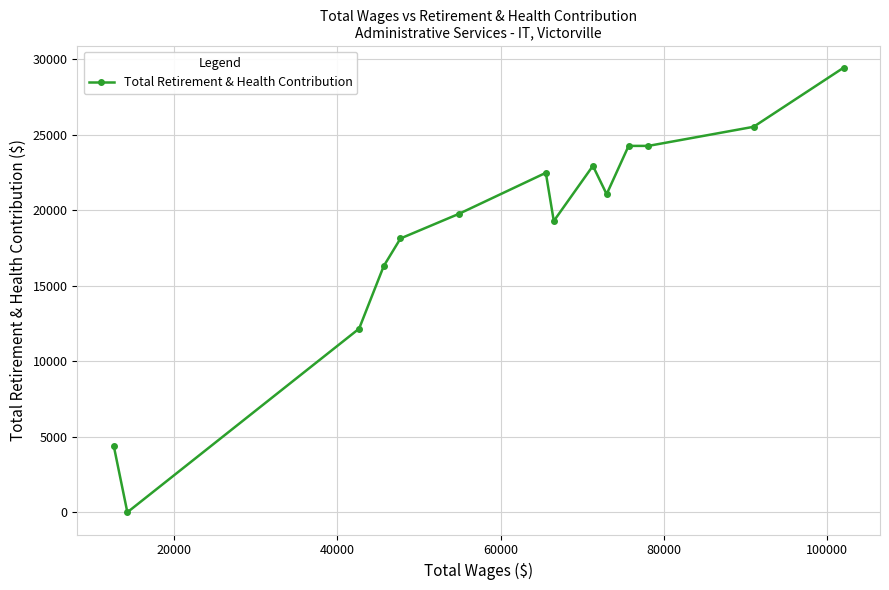

What is the greatest value displayed?

29420